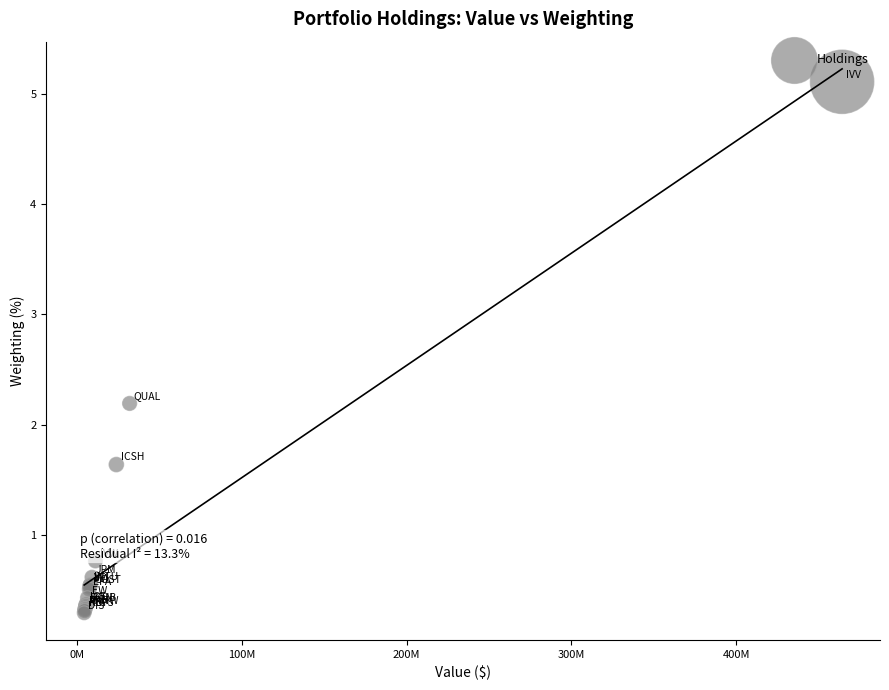

What Y value in the scatter plot is closest to 2?

2.2